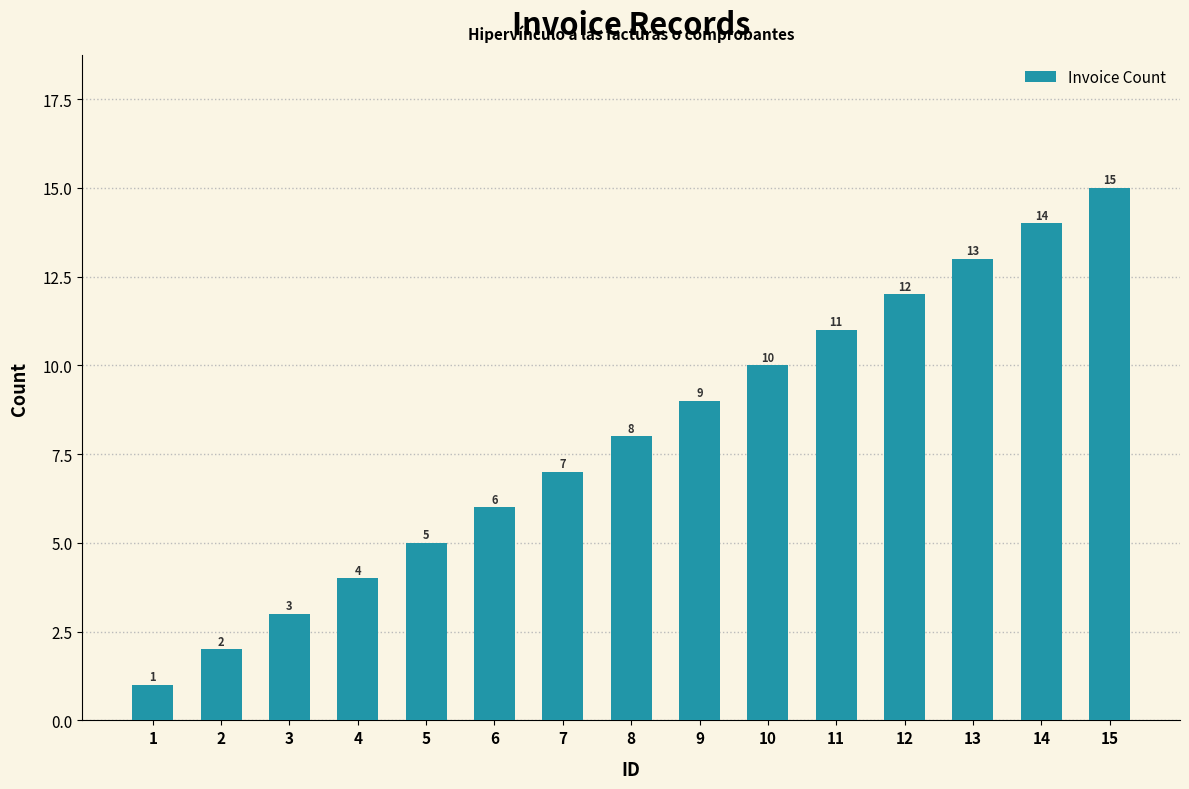

Which has a higher value, 10 or 3?

10